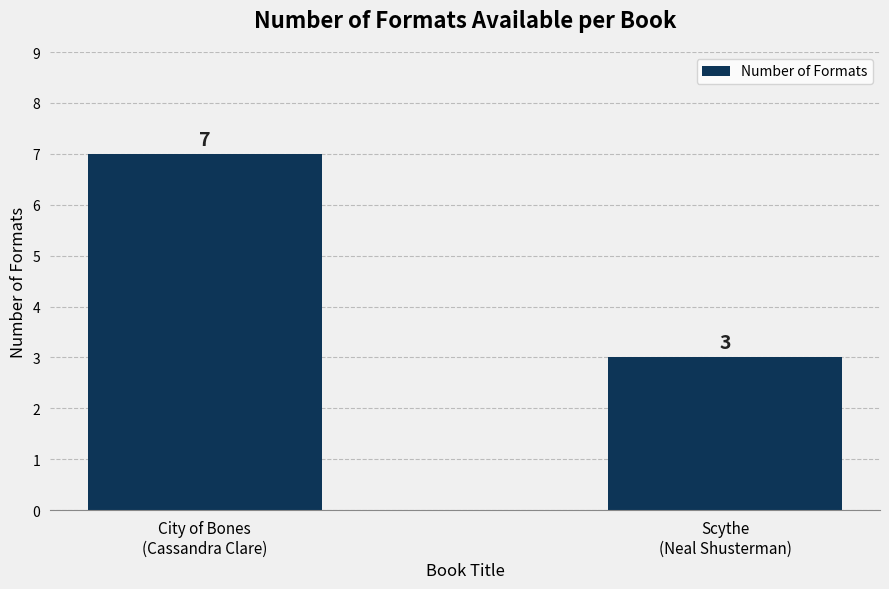

True or false: the data shows 3 at Scythe
(Neal Shusterman).

True